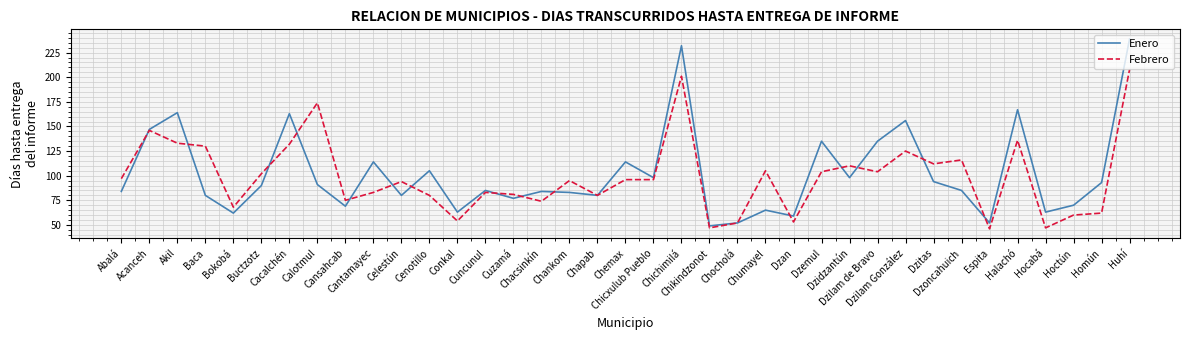

How many lines are shown in the chart?

2